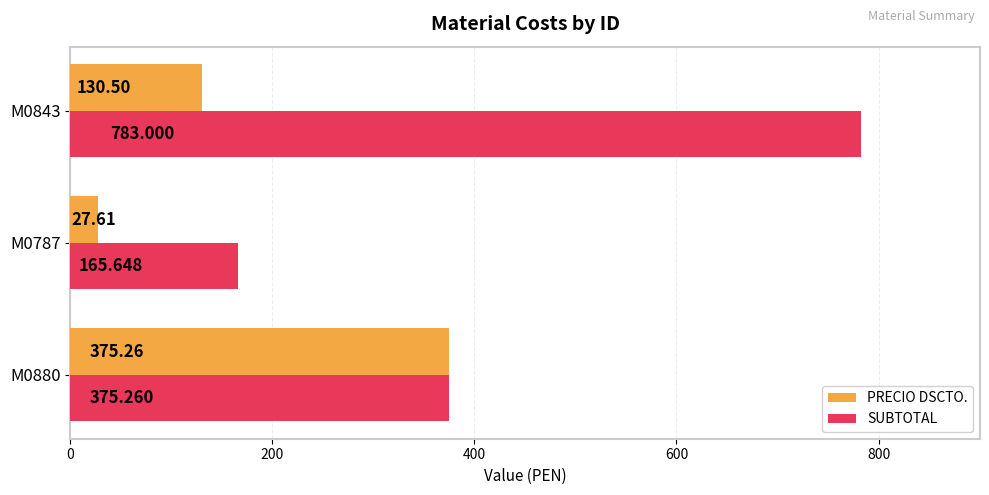

Rank the series at M0843 from highest to lowest value.

SUBTOTAL, PRECIO DSCTO.